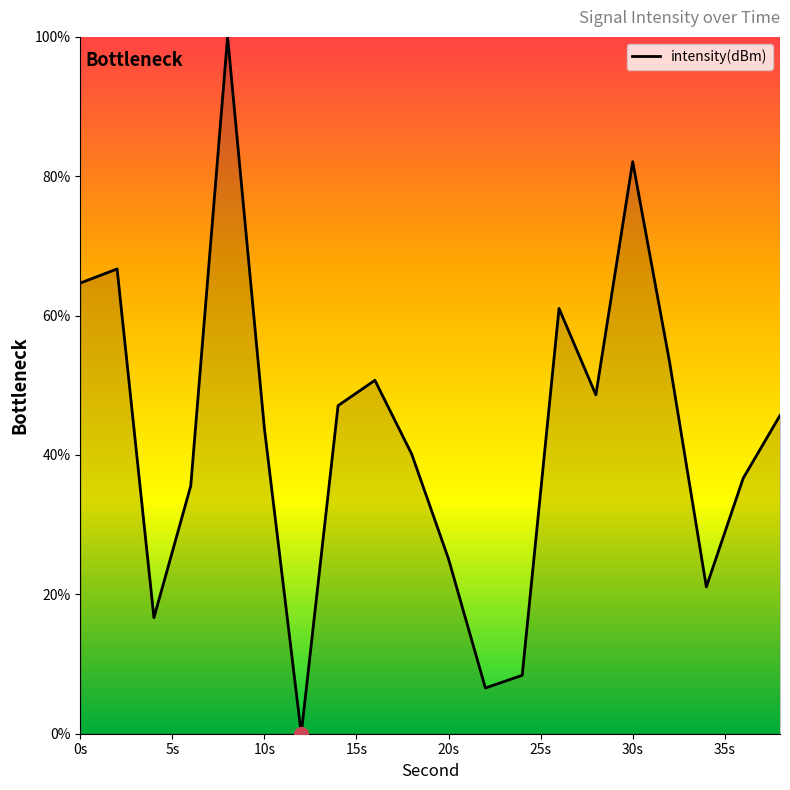

What is the difference between the maximum and minimum values?

100.0